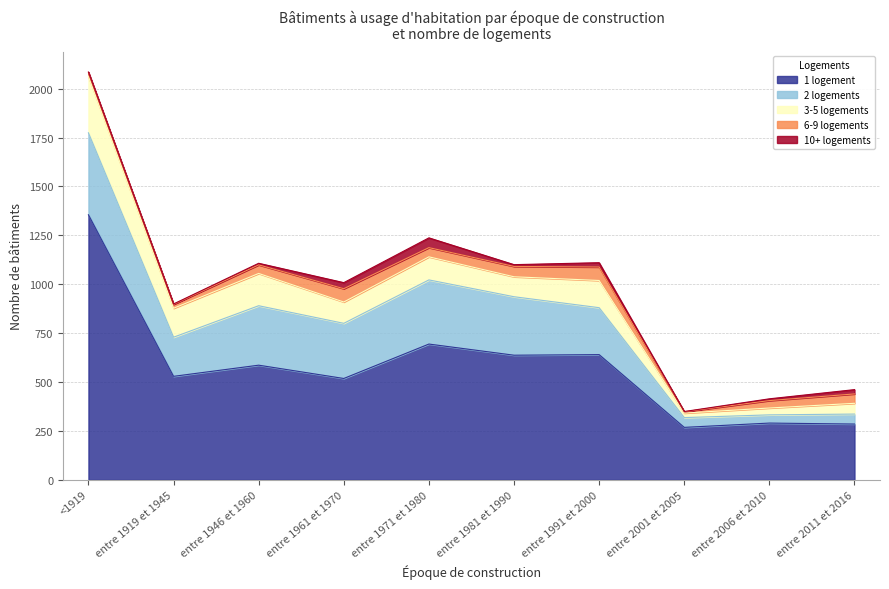

What is the difference between the maximum and second lowest values in the 10+ logements series?

48